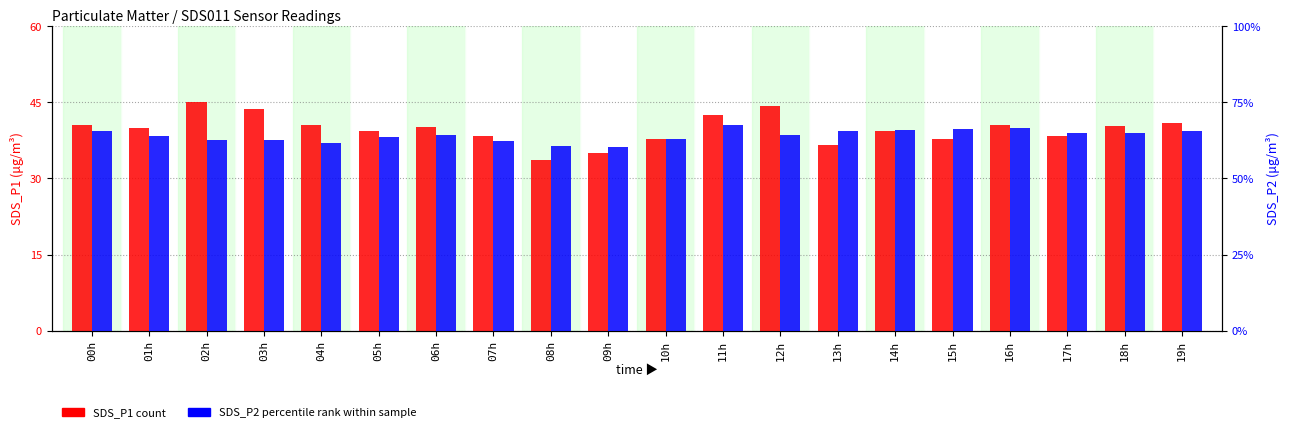

What value does the SDS_P2 series have at 09h?

18.1